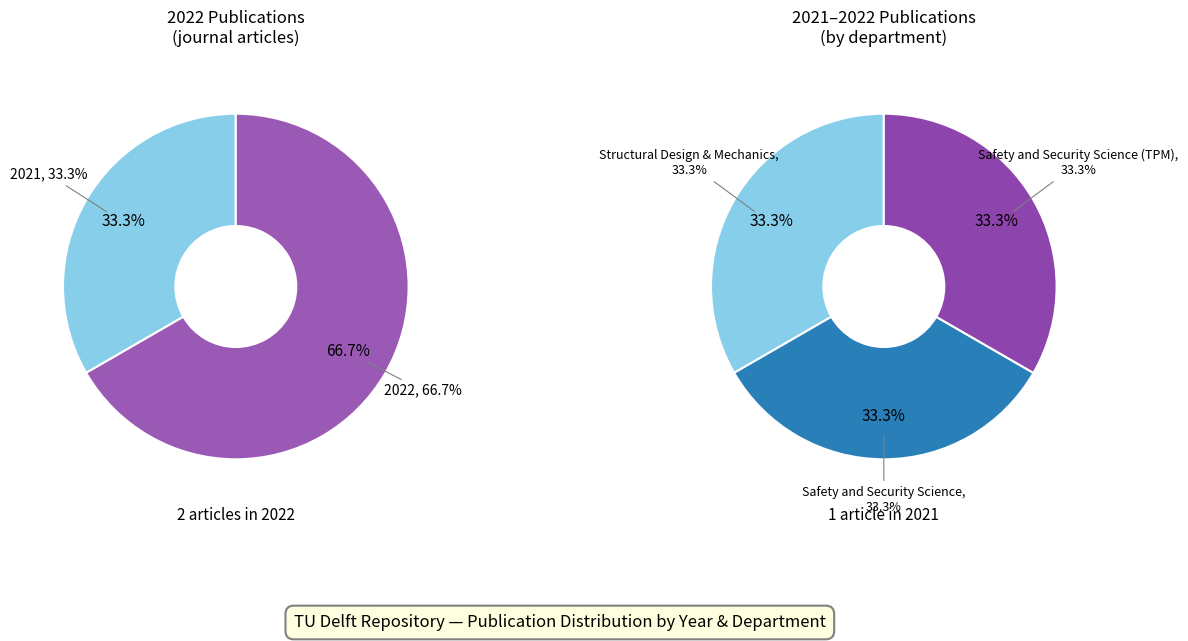

Is it true that Risk assessment of offshore fire is 47% of the pie?

False